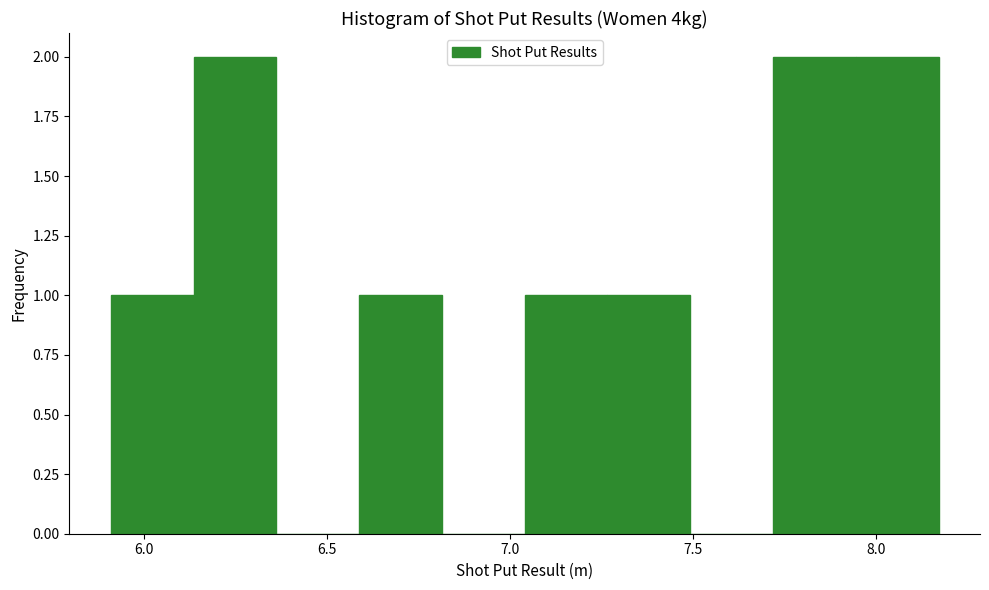

What is the height of the bar covering 7.70 to 7.95 on the x-axis? Neither the bar edges nor the heights are printed on the chart, so give them approximately, as read against the axes.

2